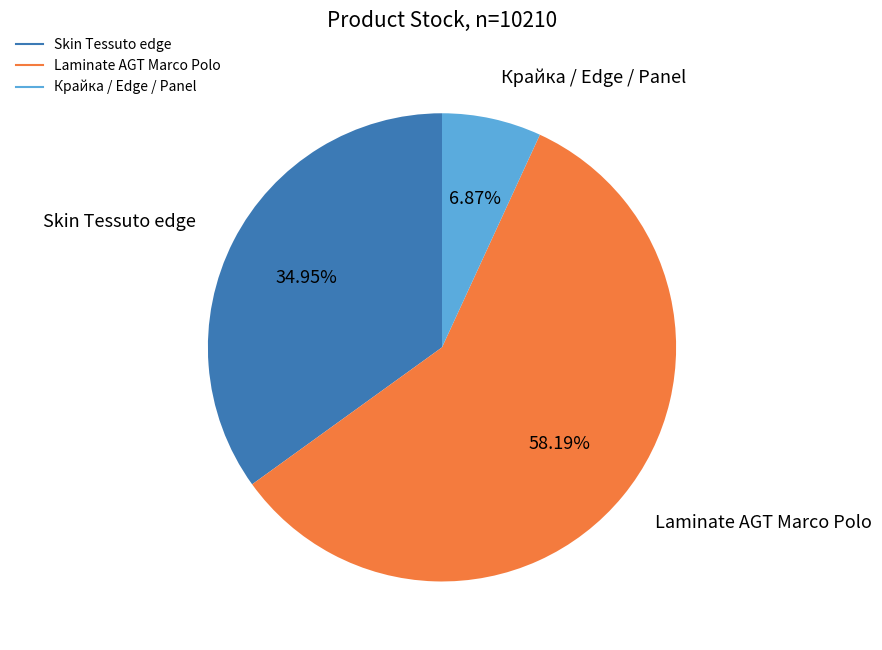

Is there any slice that represents more than half of the pie?

Yes